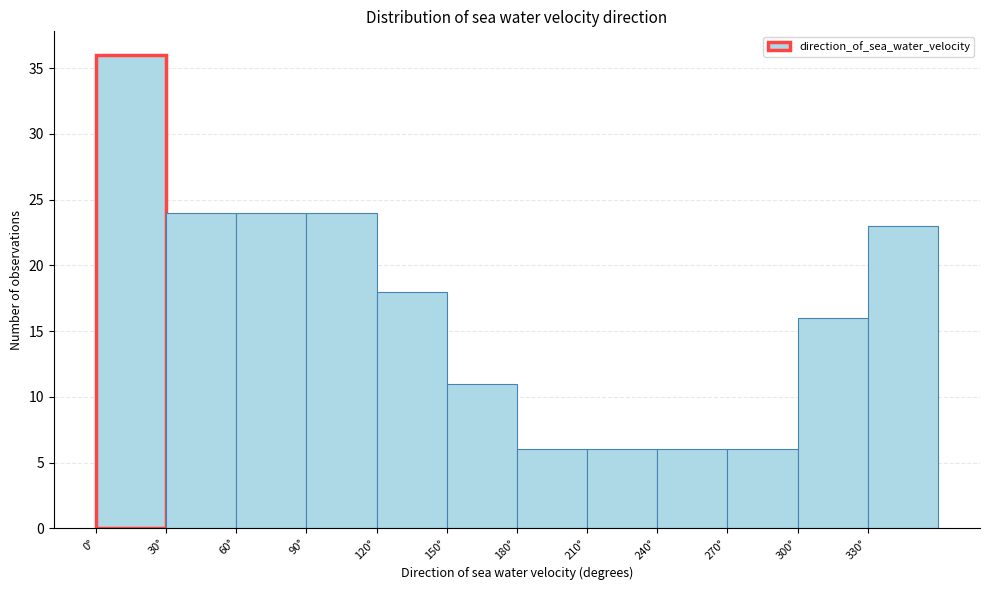

What is the height of the bar covering 30 to 60 on the x-axis? The values are not printed on the chart, so give them approximately, as read against the axis.

24